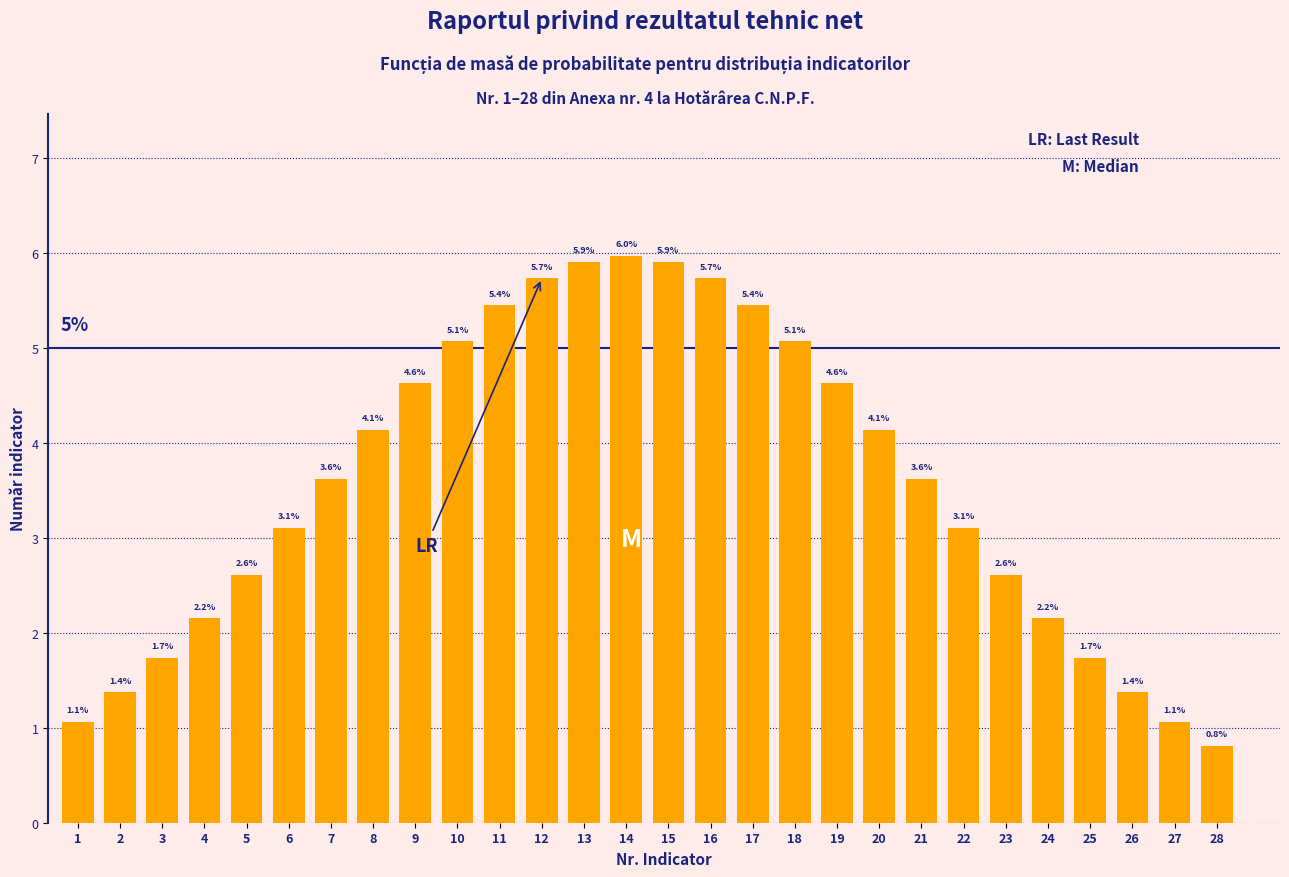

Reading left to right, what are all the values shown in this chart?

1=1.1	2=1.4	3=1.7	4=2.2	5=2.6	6=3.1	7=3.6	8=4.1	9=4.6	10=5.1	11=5.4	12=5.7	13=5.9	14=6.0	15=5.9	16=5.7	17=5.4	18=5.1	19=4.6	20=4.1	21=3.6	22=3.1	23=2.6	24=2.2	25=1.7	26=1.4	27=1.1	28=0.8